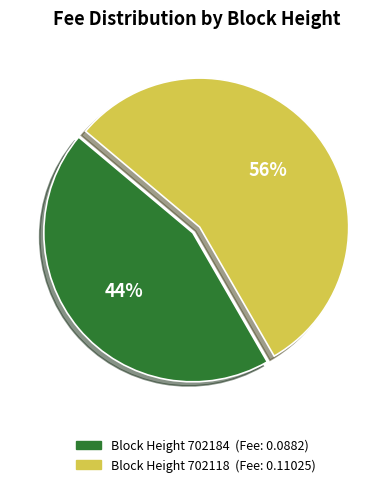

To the nearest percent, what is the average slice percentage?

50%